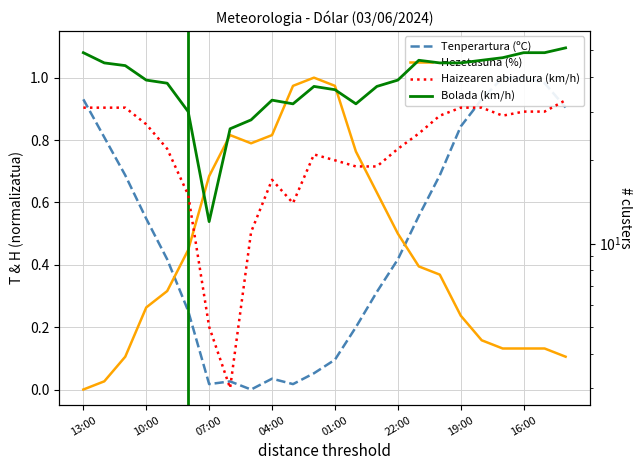

True or false: Bolada (km/h) and Tenperartura (ºC) intersect in this chart.

False